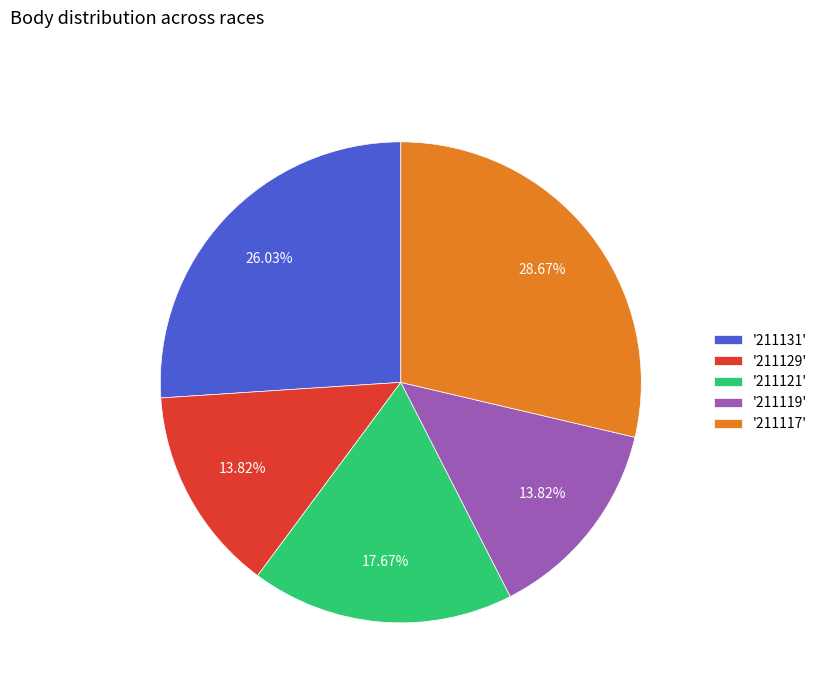

What is the ratio of the value at '211129' to the value at '211119'?

1.0